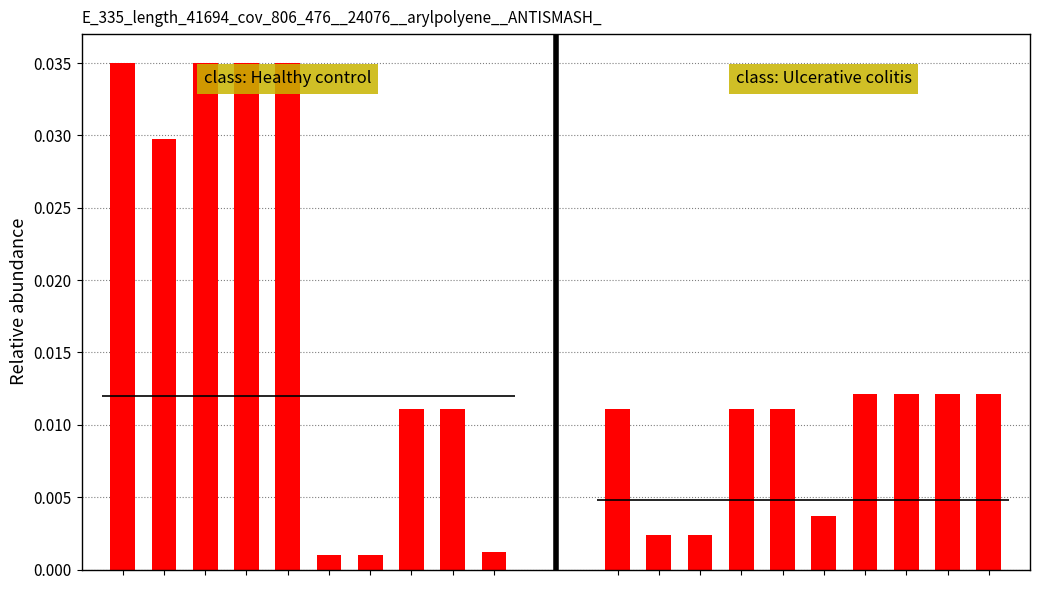

List the series in order of their overall mean, lowest first.

class: Ulcerative colitis, class: Healthy control